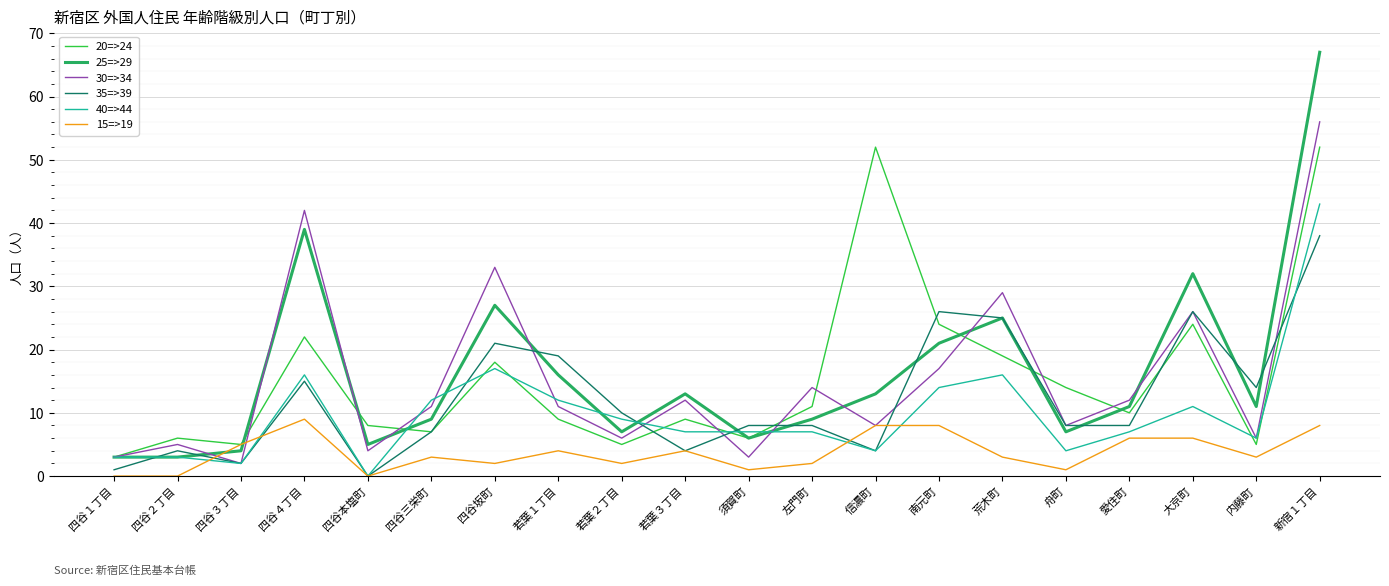

The 15=>19 series shows 14 at 信濃町. True or false?

False